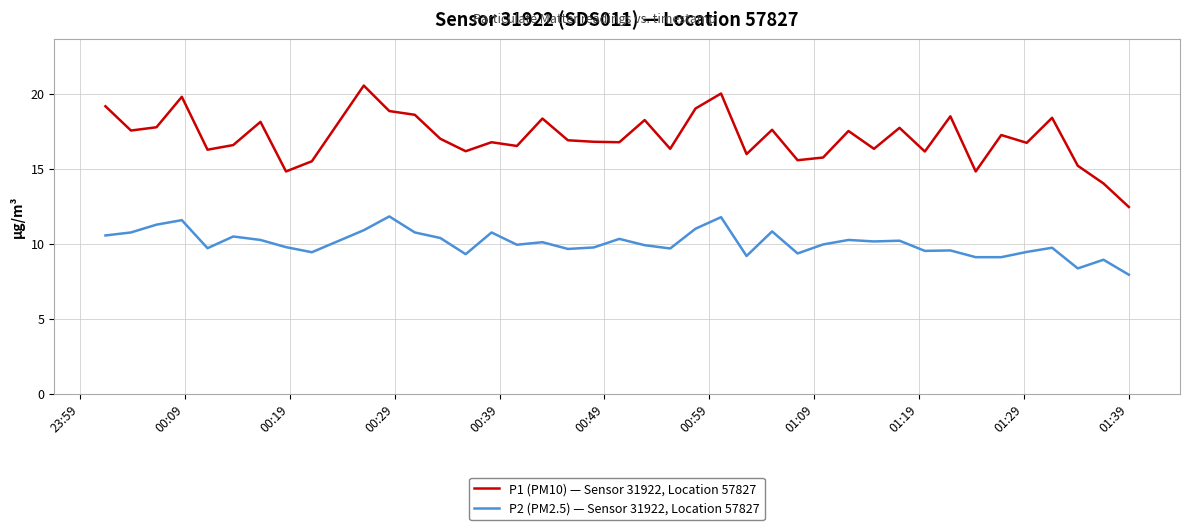

True or false: P1 (PM10) — Sensor 31922, Location 57827 and P2 (PM2.5) — Sensor 31922, Location 57827 intersect in this chart.

False